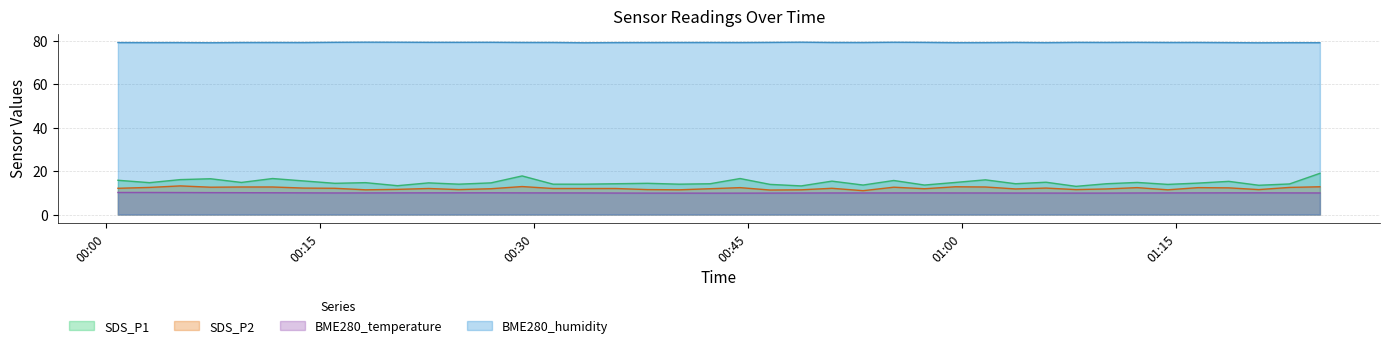

At how many categories does at least one series exceed 44?

40